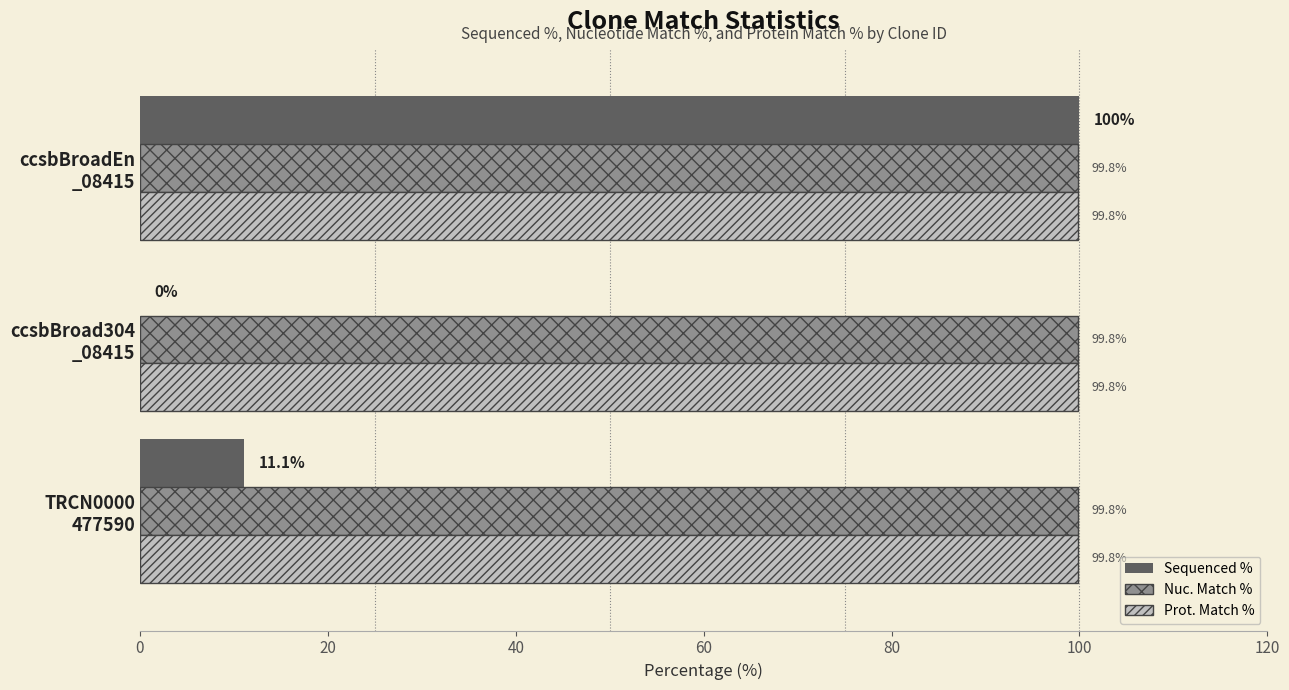

What is the sum of all Prot. Match % values?

299.4